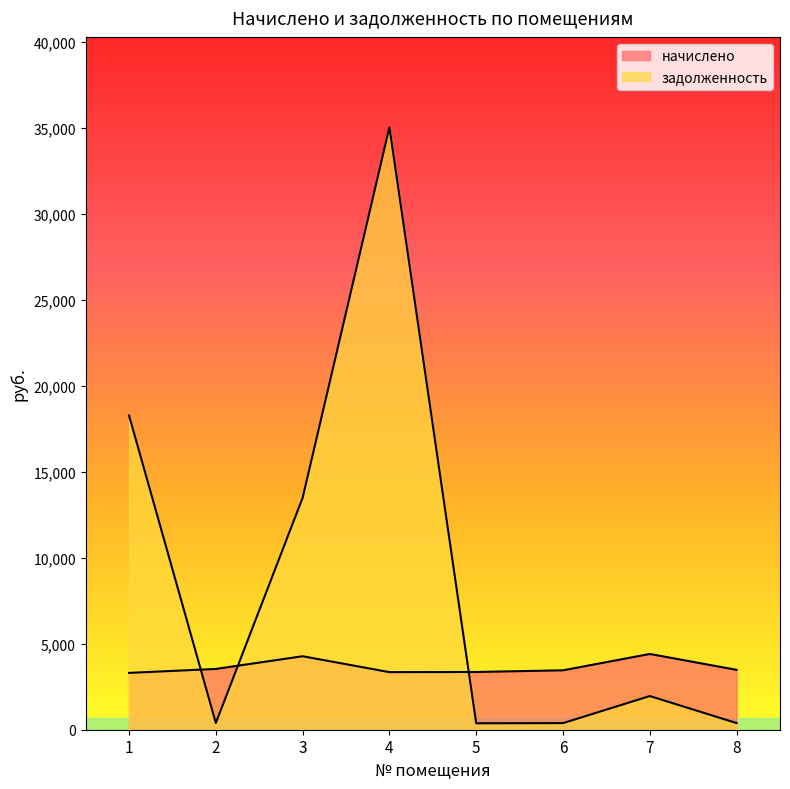

The value of начислено at 7 is 4405.9. True or false?

True